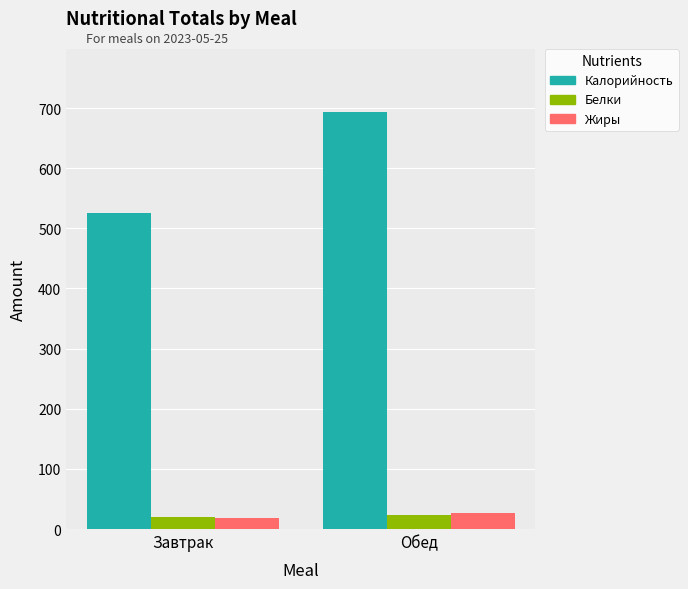

What is the average value of the Белки series?

21.3